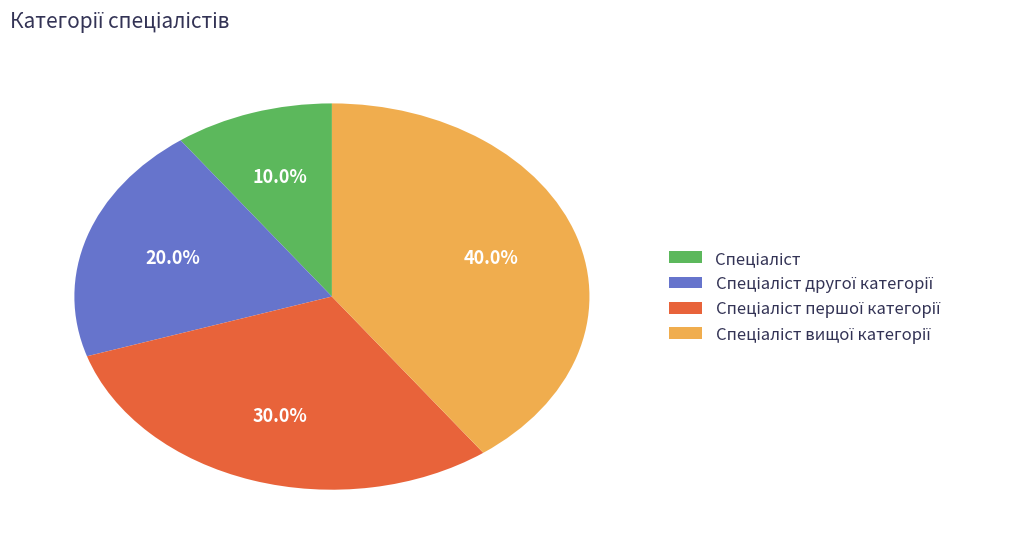

Is there any slice that represents more than half of the pie?

No